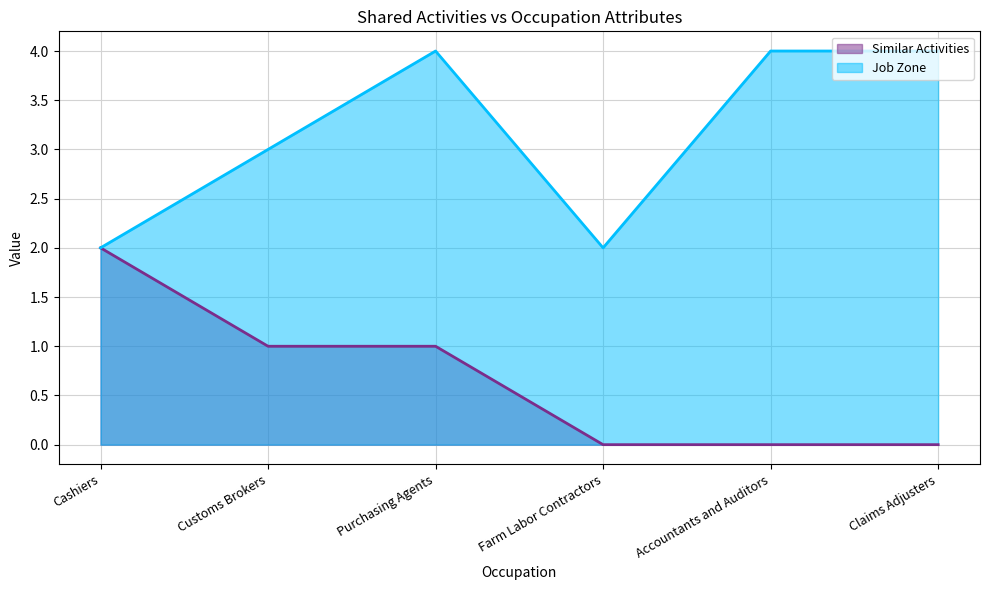

What is the highest value of the Job Zone series?

4